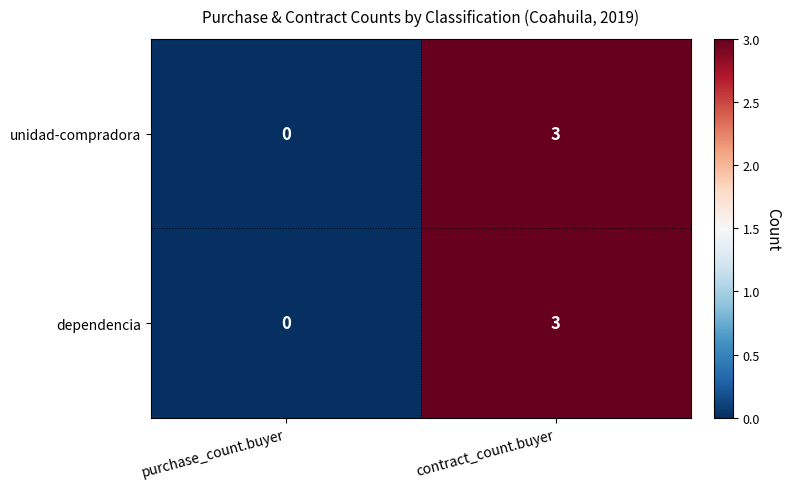

At which category is the sum across all series the highest?

contract_count.buyer